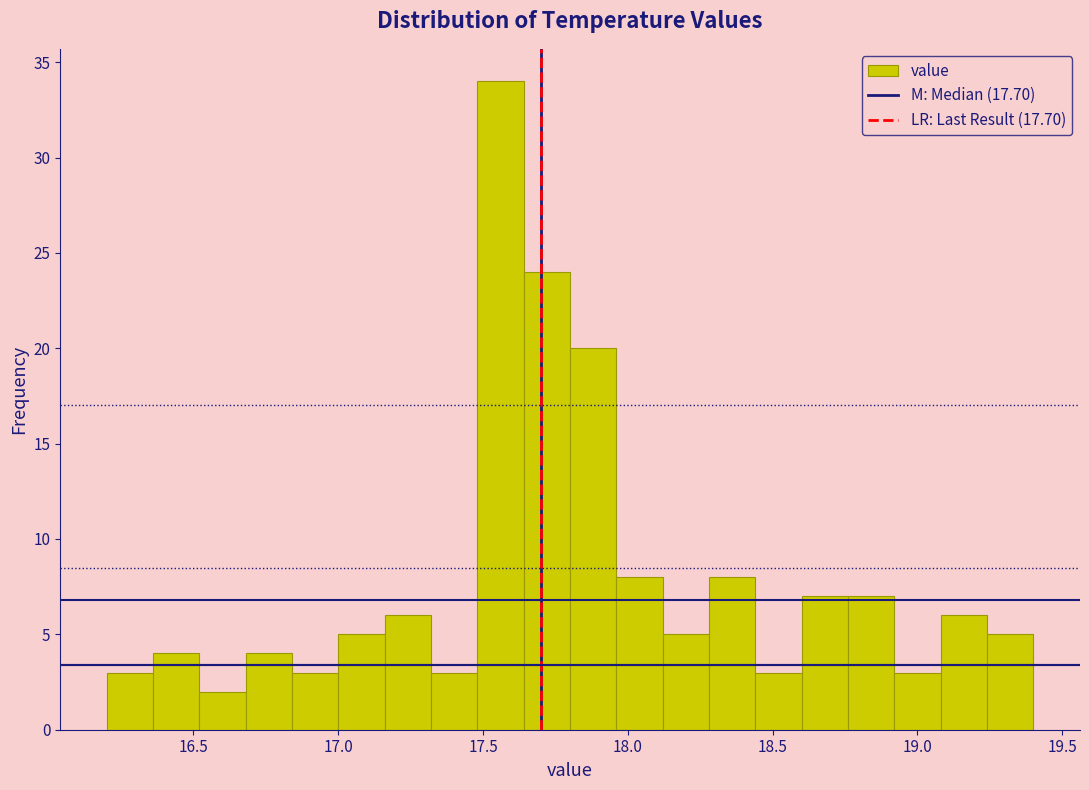

Read against the x-axis, roughly where is the centre of the tallest bar?

17.55